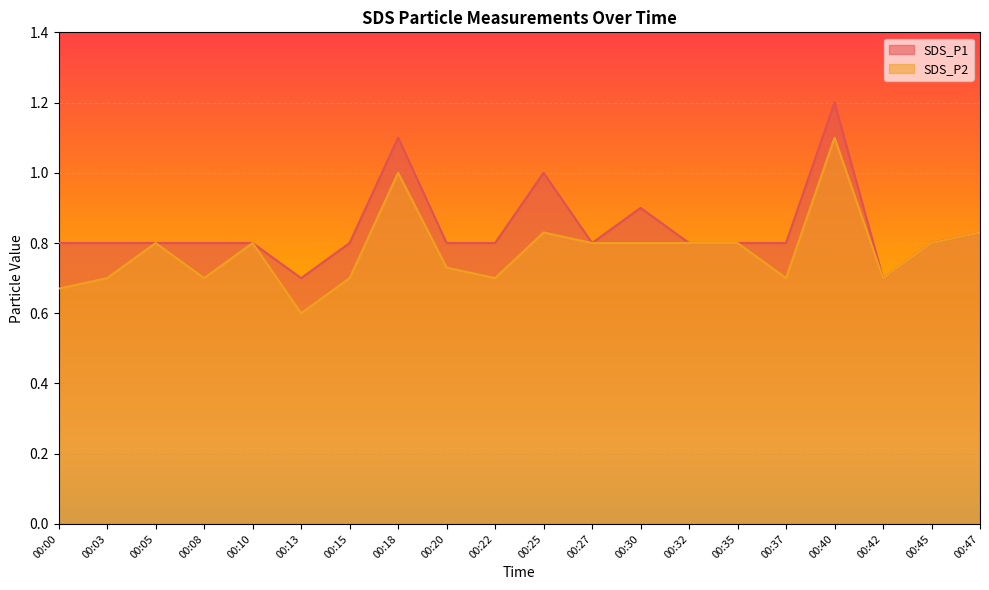

Between 00:15 and 00:32, which series saw the biggest shift?

SDS_P2